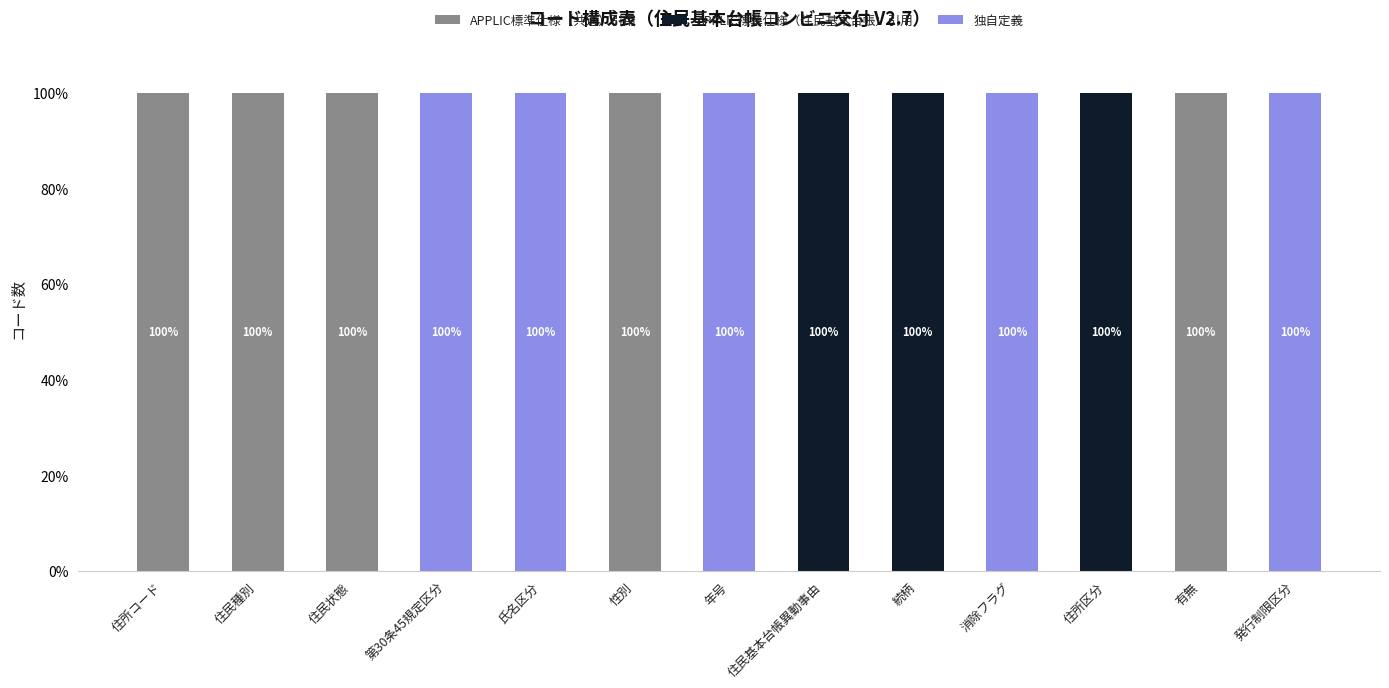

How many APPLIC標準仕様（共通）引用 values are between 0 and 100?

13